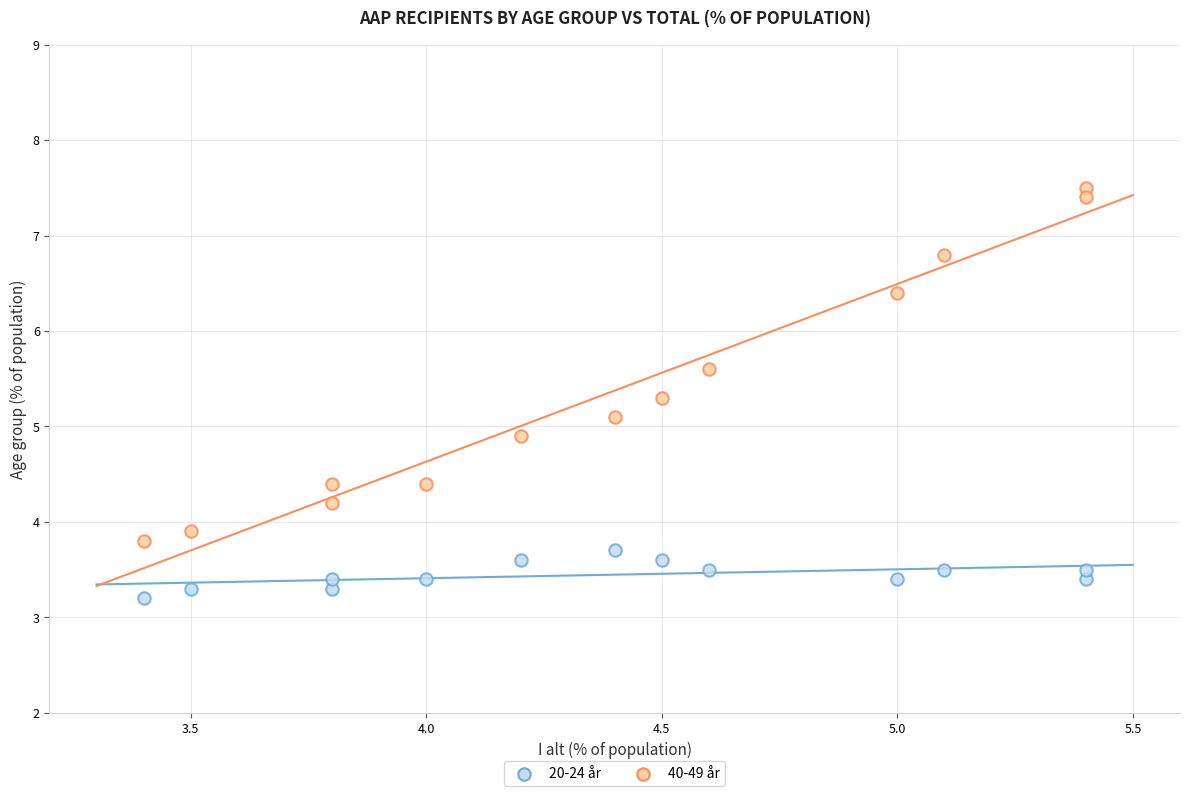

Which series contains the highest Y value?

40-49 år